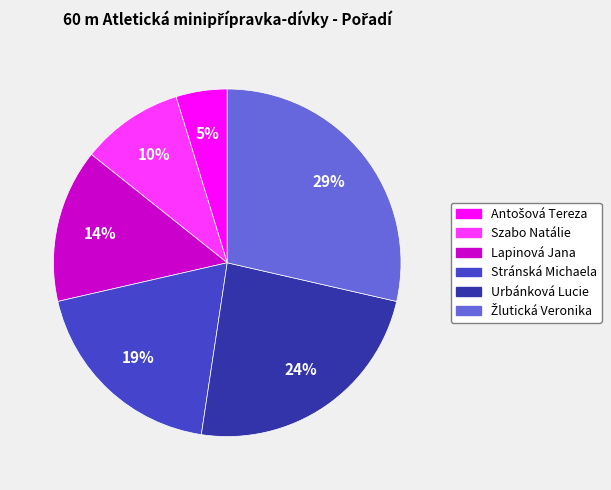

Is there a majority slice in this chart?

No